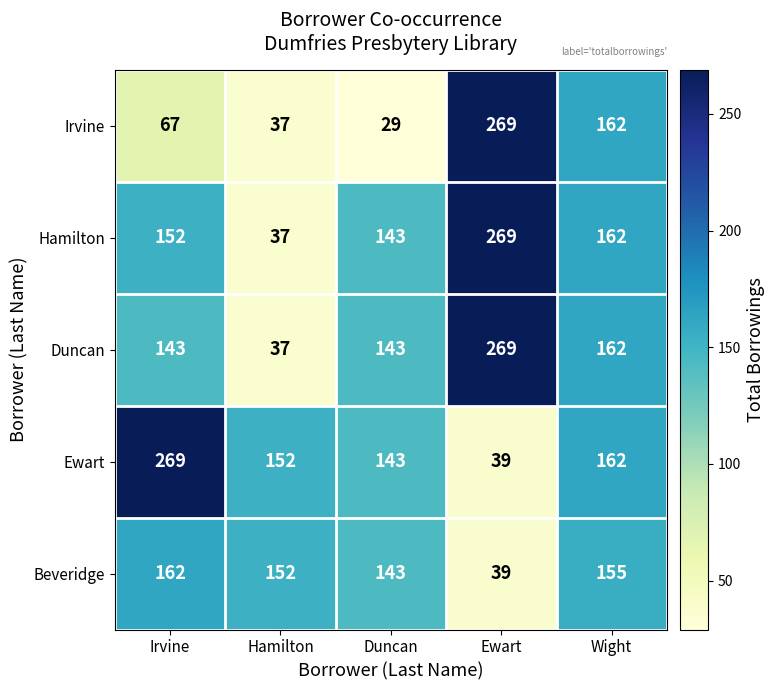

Which series has the widest spread of values?

Irvine